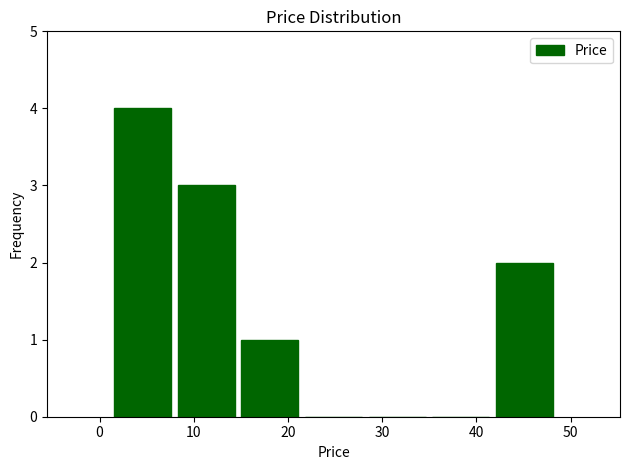

Reading left to right, transcribe this chart: for each bar, give the range it covers on the x-axis and its height. Neither the bar edges nor the heights are printed on the chart, so give them approximately, as read against the axes.

1 to 8: 4
8 to 15: 3
15 to 21: 1
21 to 28: 0
28 to 35: 0
35 to 42: 0
42 to 48: 2